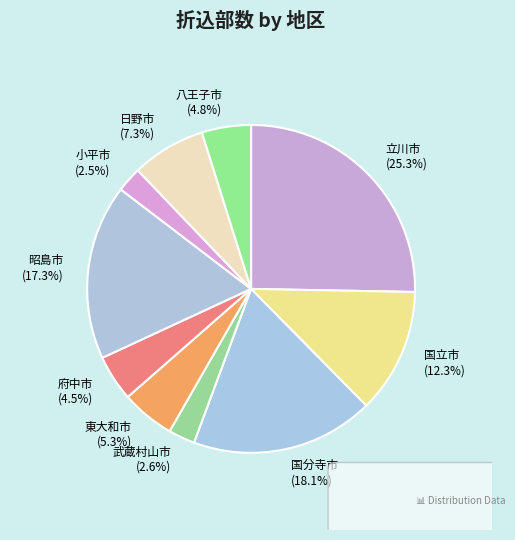

Which slice is the largest?

立川市